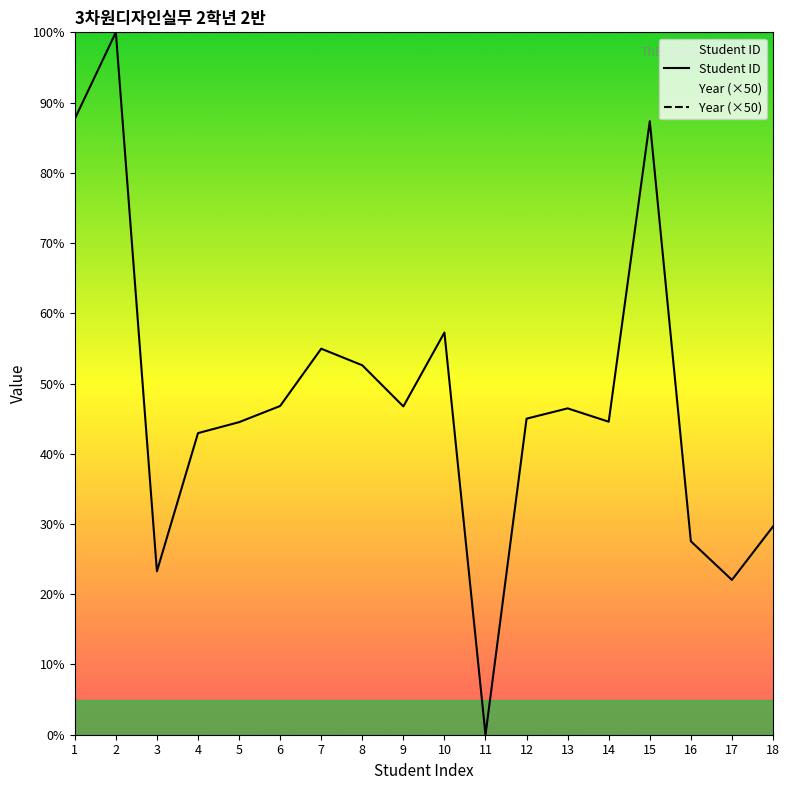

How many lines are shown in the chart?

2